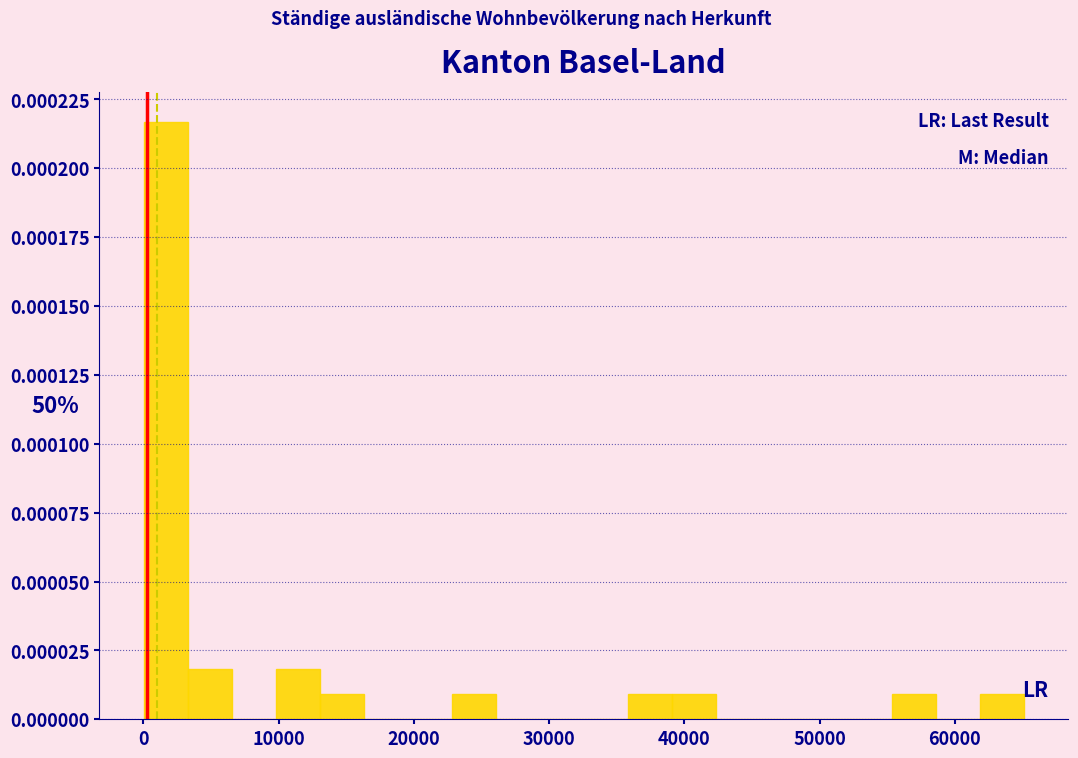

Around what value on the x-axis is the tallest bar? Give the approximate position of its centre, as read against the axis.

2000